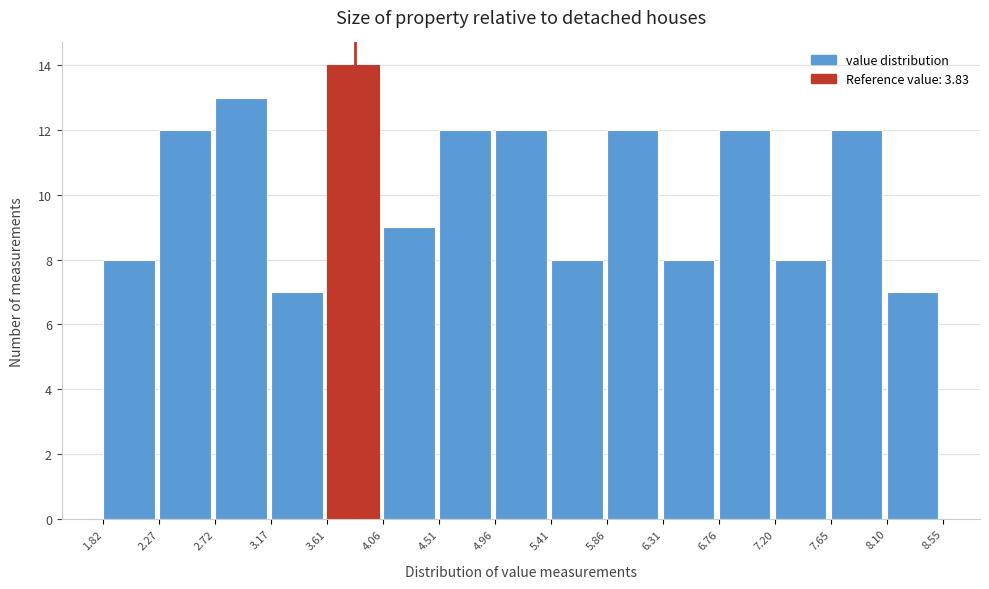

What is the height of the bar covering 7.20 to 7.65 on the x-axis? The values are not printed on the chart, so give them approximately, as read against the axis.

8